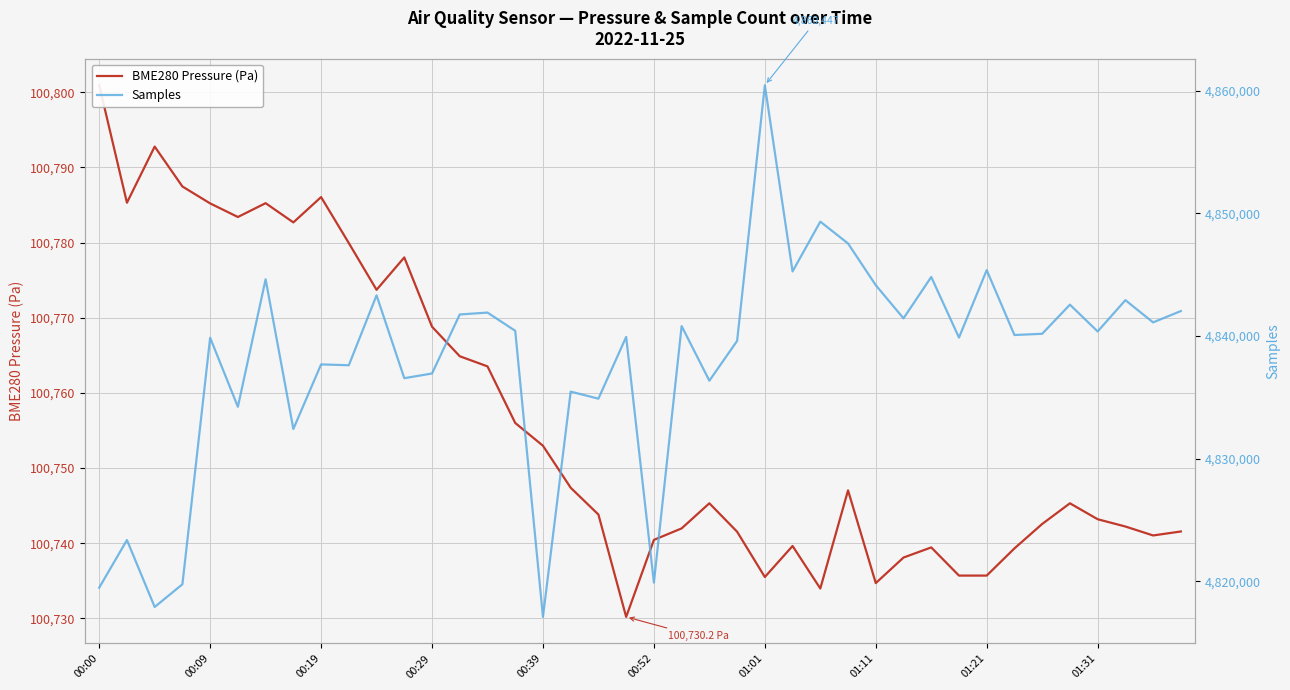

Rank the series by their average value, from lowest to highest.

BME280 Pressure (Pa), Samples